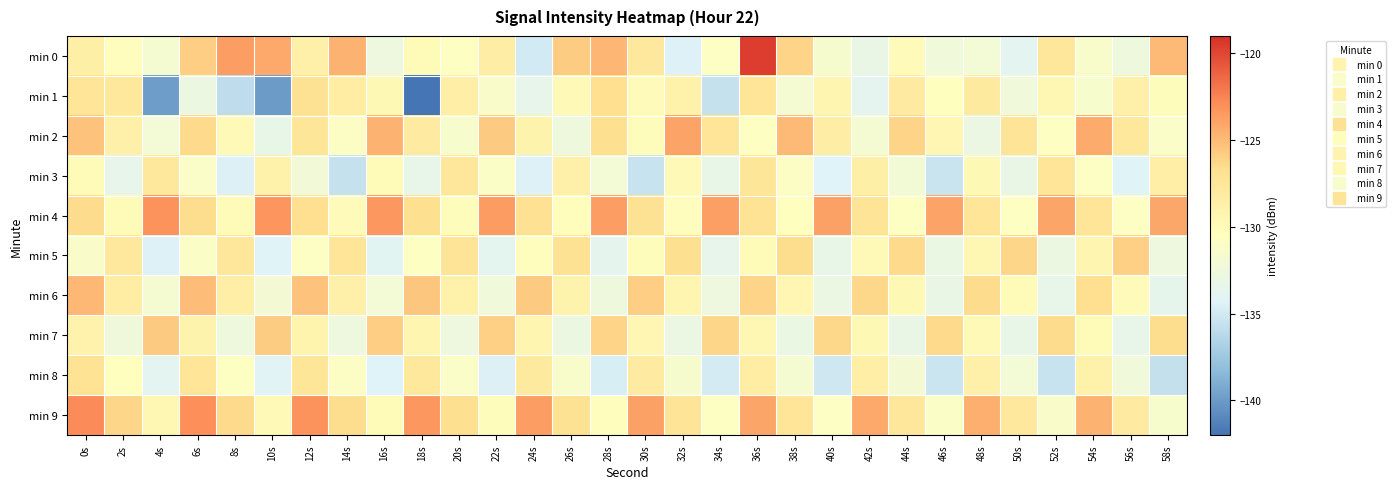

What is the difference between the highest and lowest values at 44s?

7.0